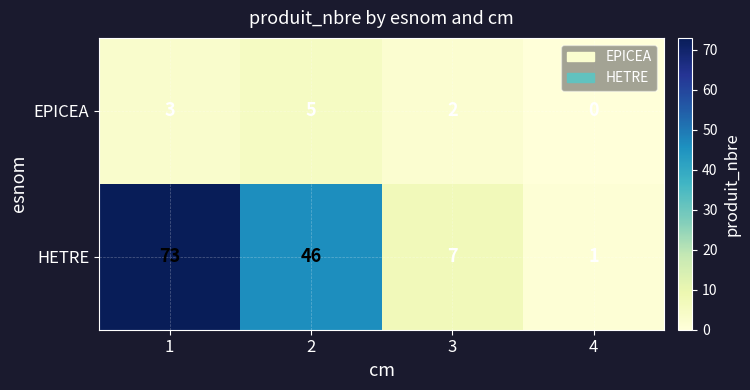

What is the maximum value shown in the chart?

73